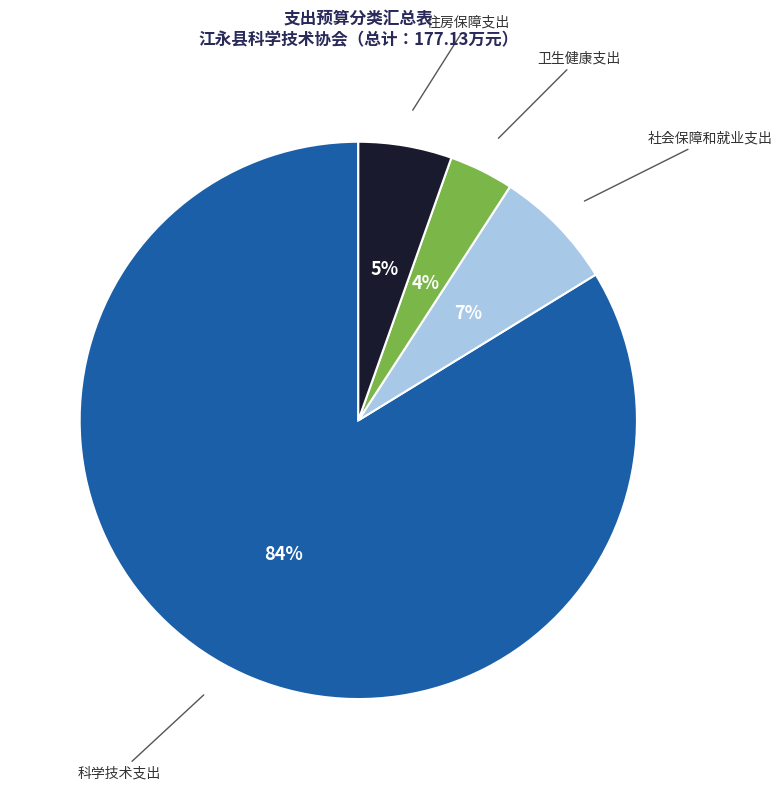

Count the number of slices in the pie.

4